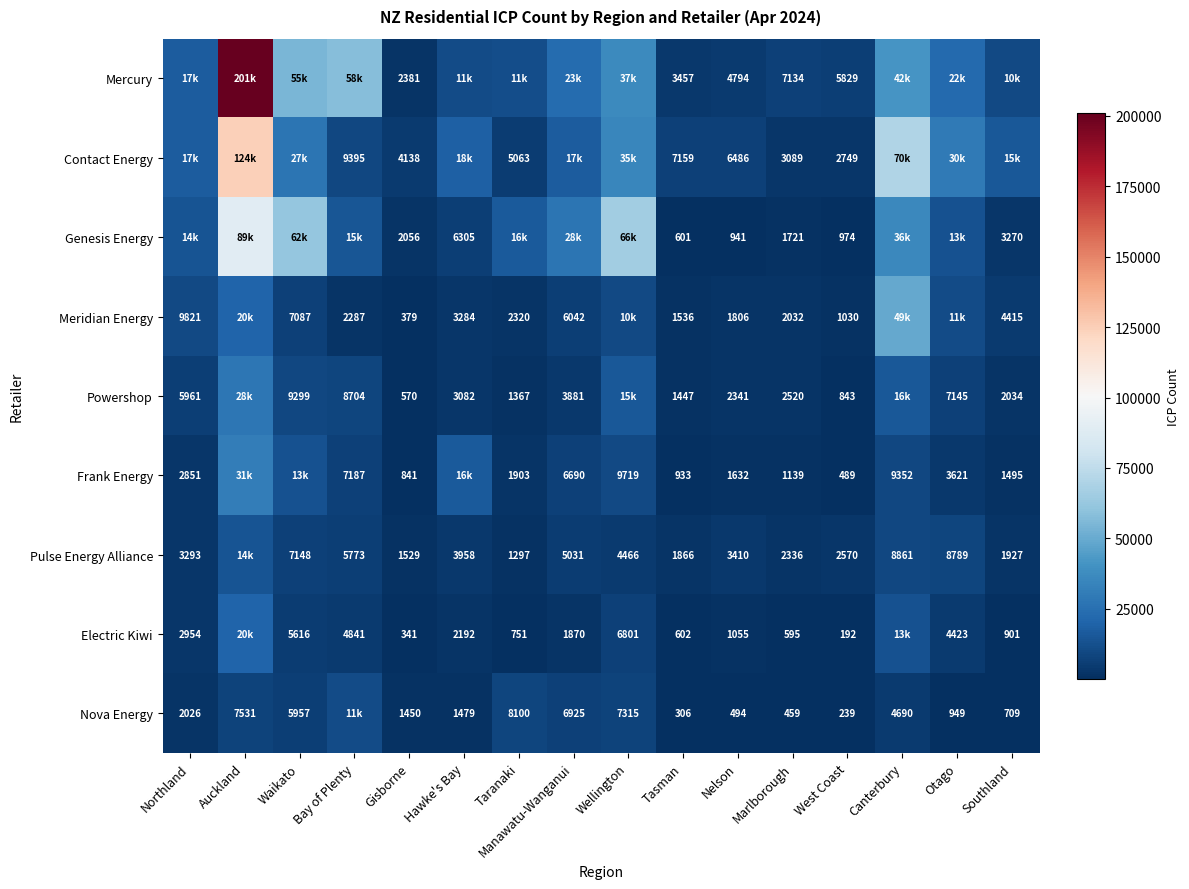

The Meridian Energy series shows 1030 at West Coast. True or false?

True